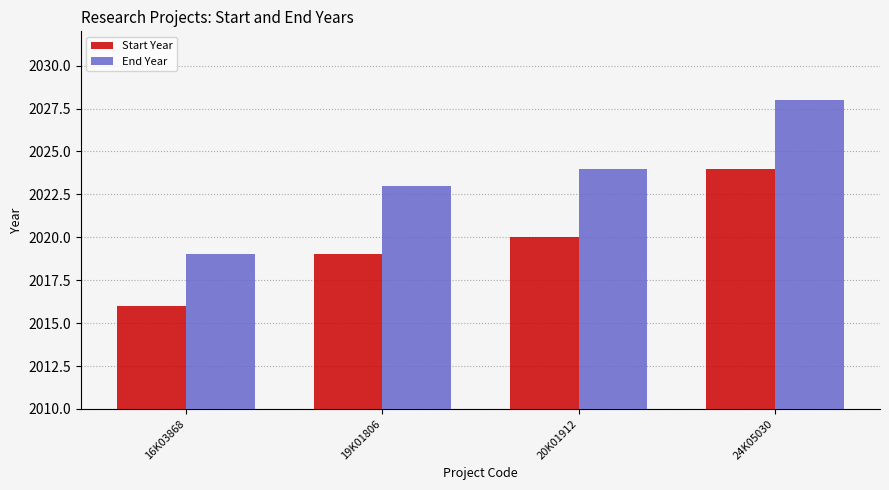

How many bars are there in each group?

2